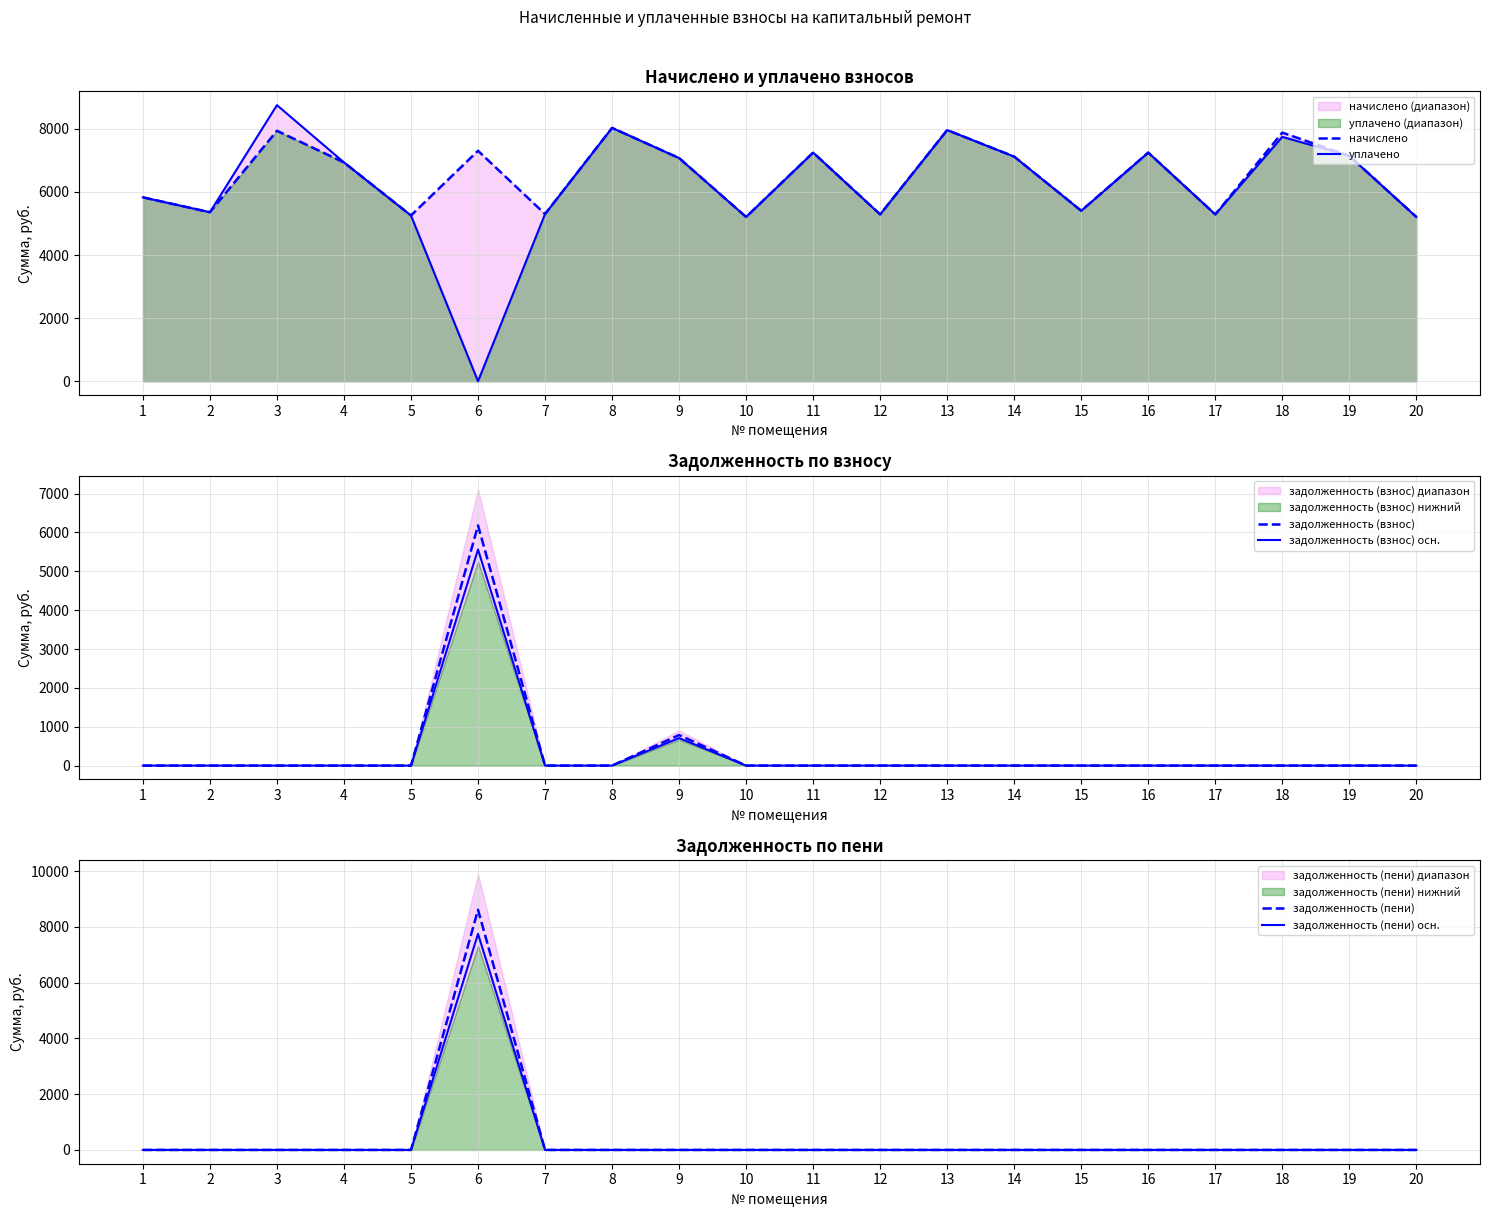

At which label does уплачено reach its minimum?

6